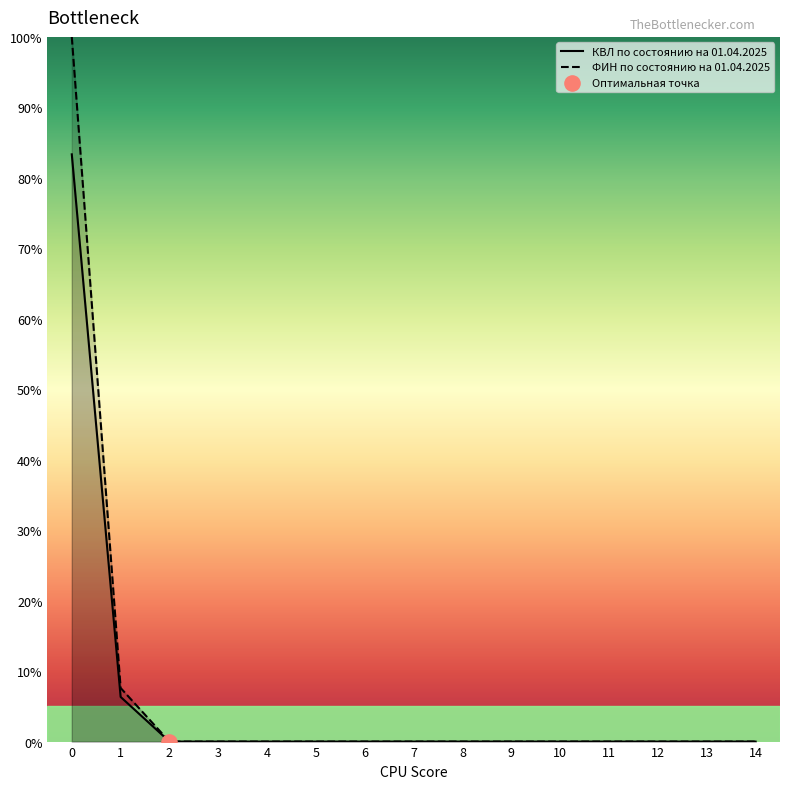

What is the total value across all series at 0?

183.3